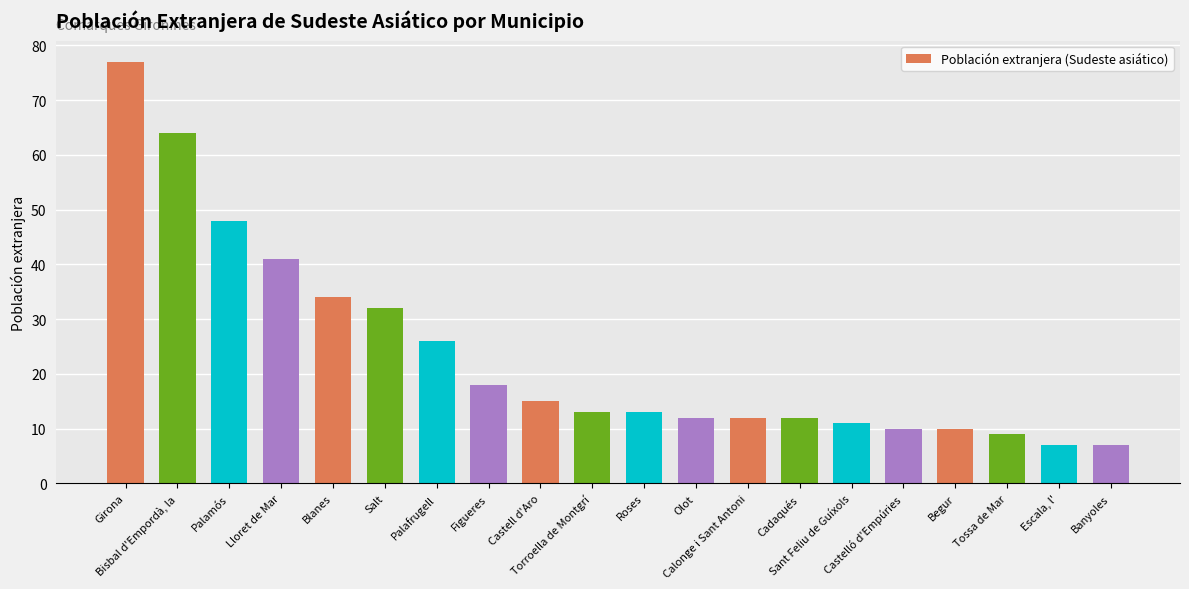

What is the sum of all values?

471